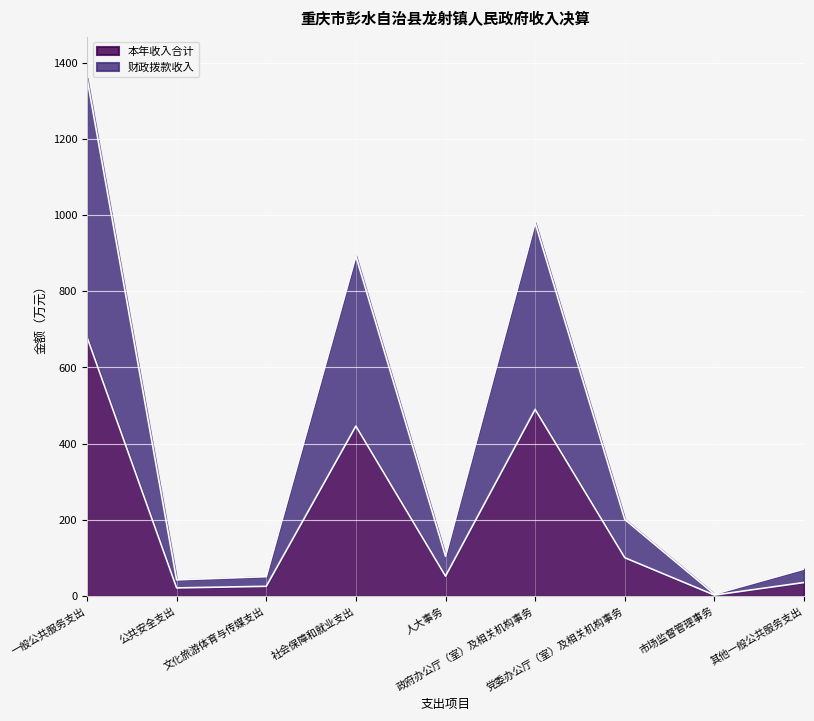

Reading left to right, list all the values displayed in this chart.

本年收入合计: 679.6	21.1	25.3	445.9	52.0	489.6	100.3	2.3	35.3
财政拨款收入: 1359.3	42.2	50.6	891.8	104.1	979.2	200.7	4.6	70.6